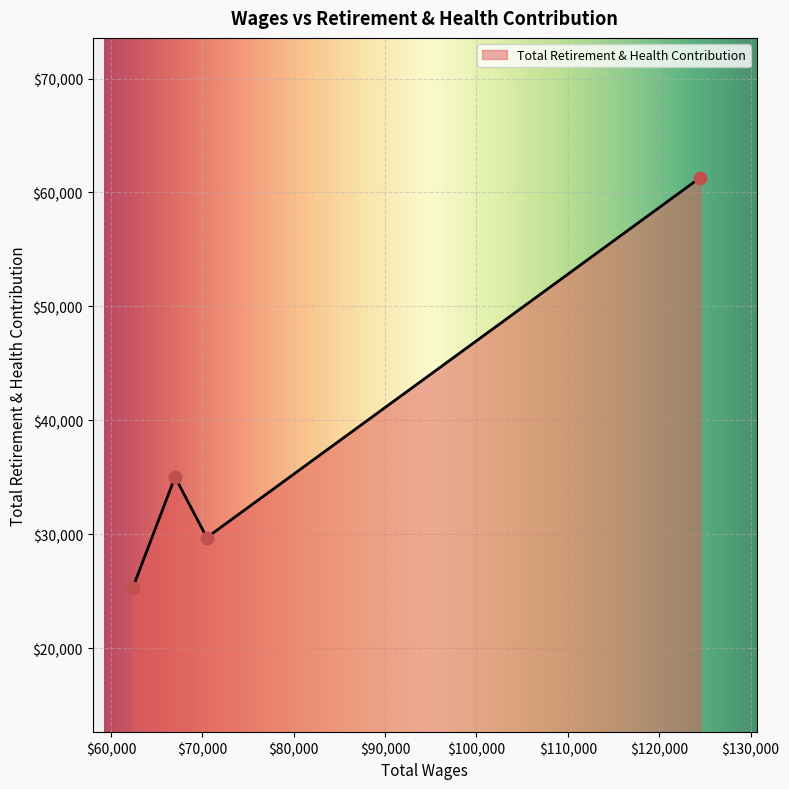

What is the maximum value shown in the chart?

61311